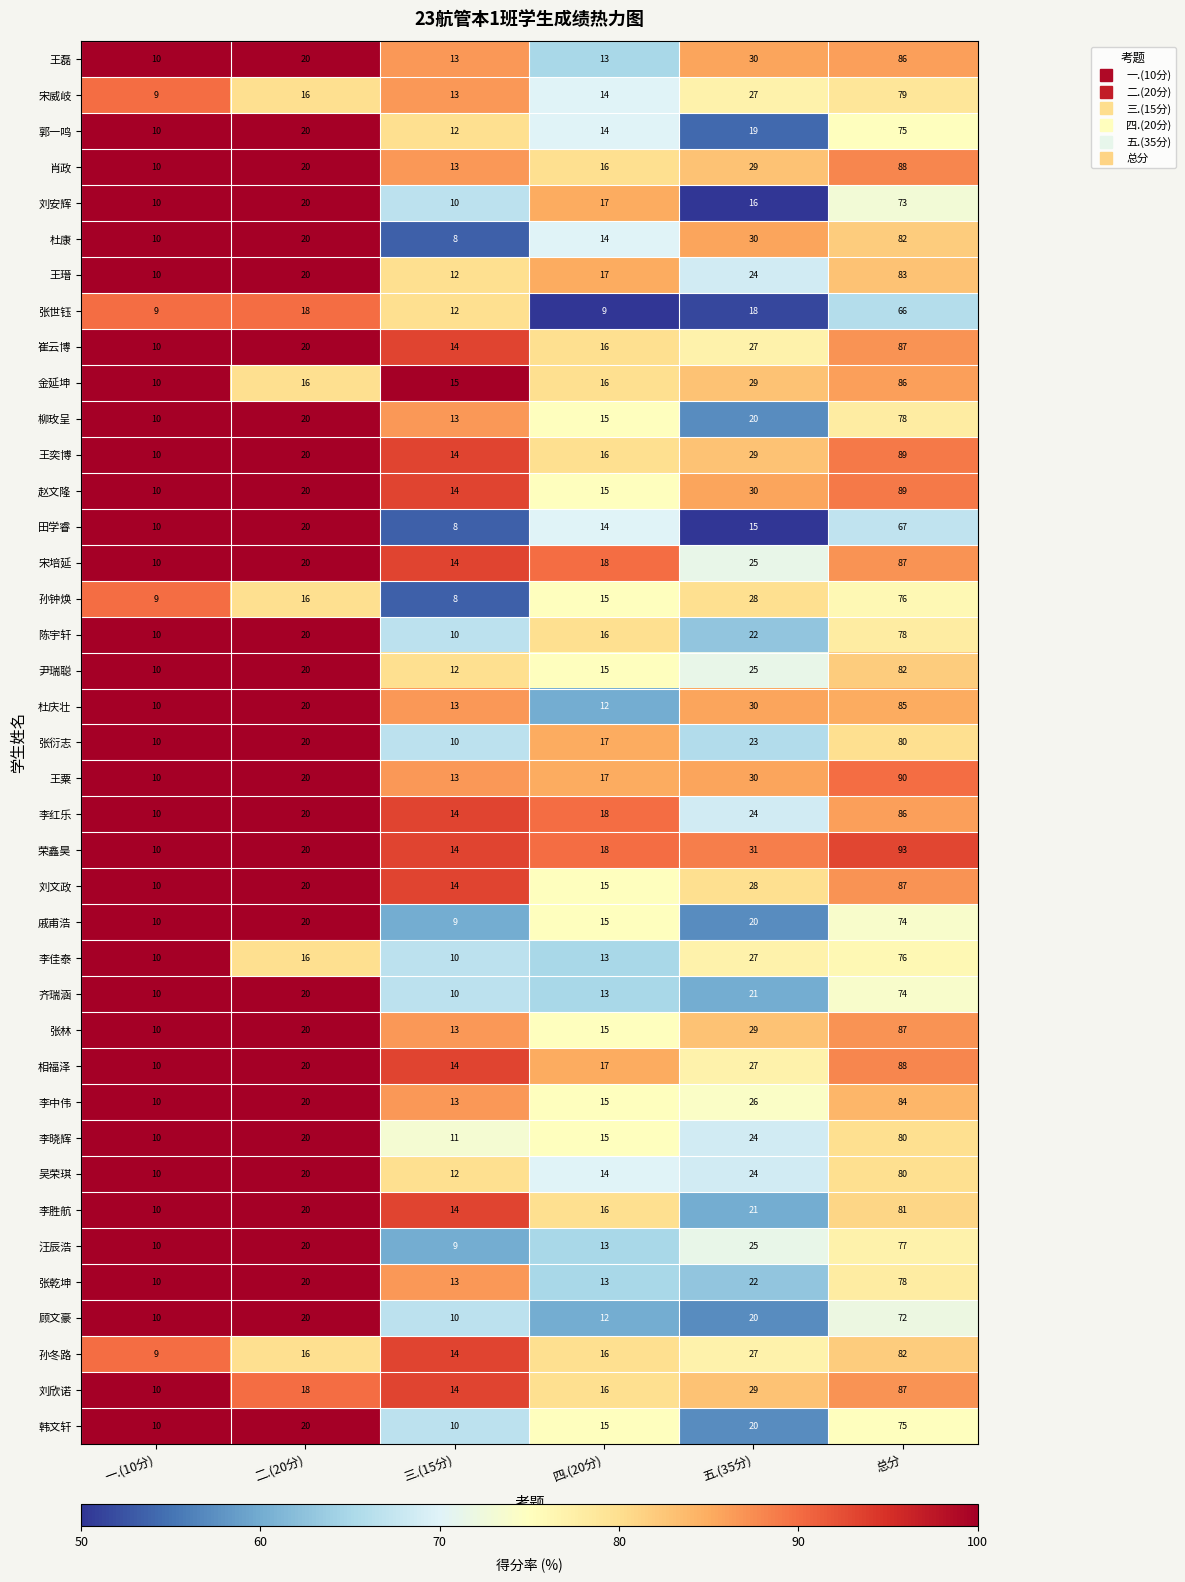

Is it true that 杜庆壮 equals 18 at 四.(20分)?

False